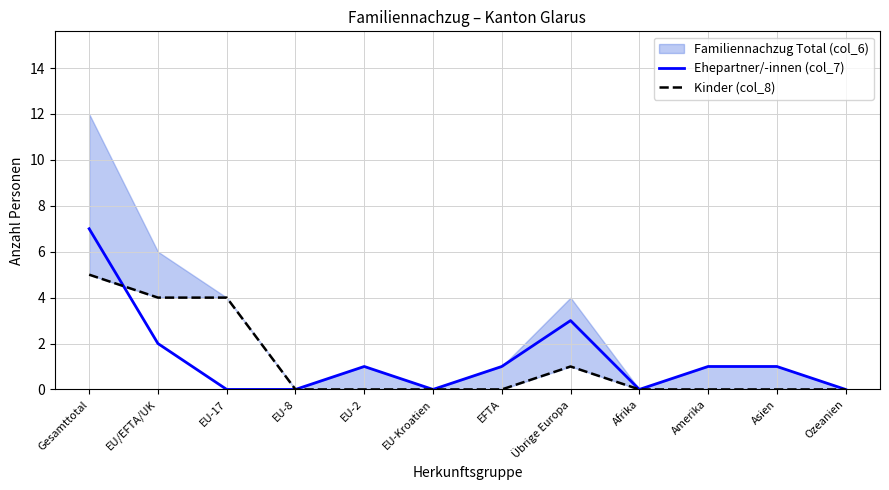

At how many categories does at least one series exceed 0?

8